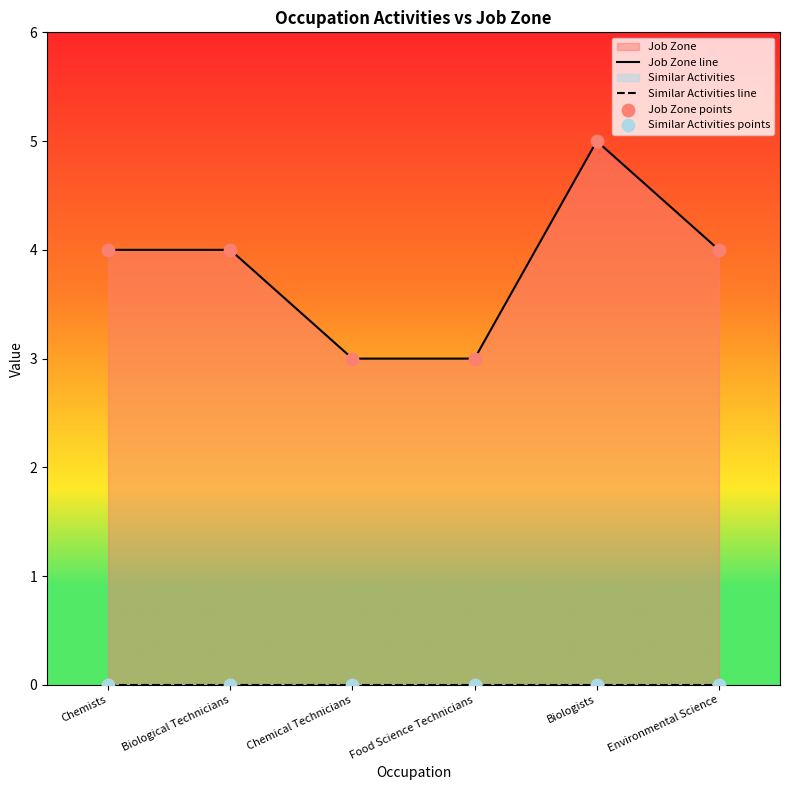

What is the total value across all series at Biologists?

10